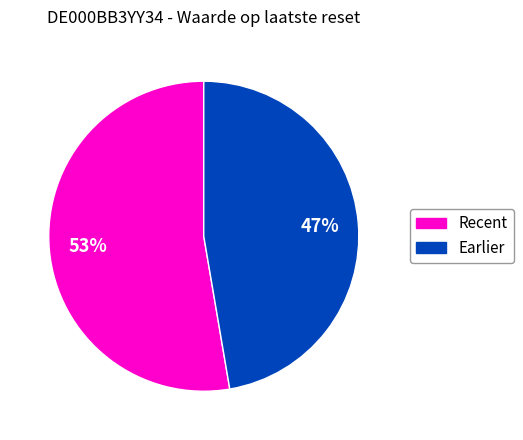

Does any single category account for the majority?

Yes